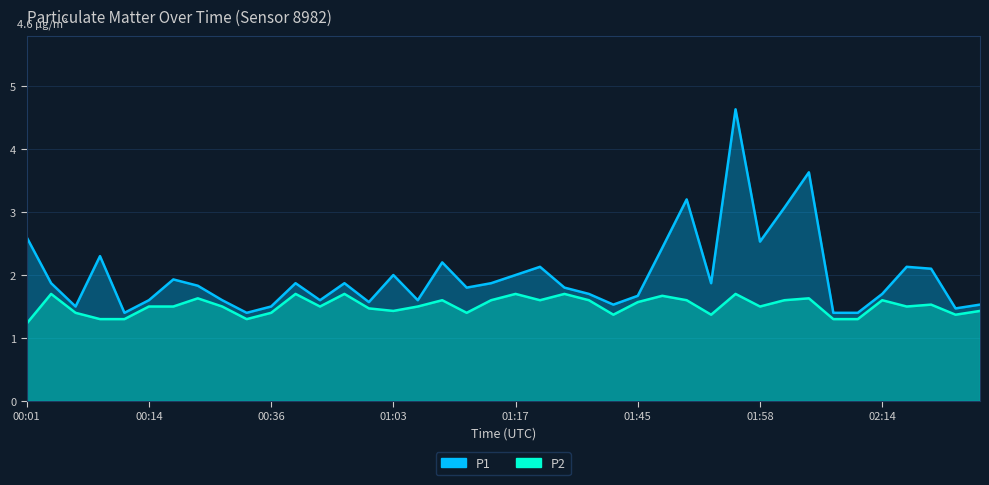

How many lines are shown in the chart?

2